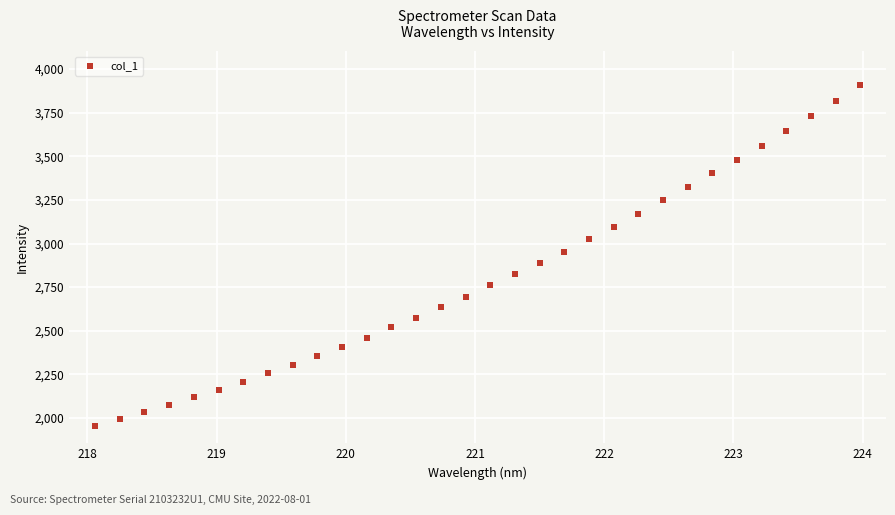

What is the range of X values (max minus min)?

5.9